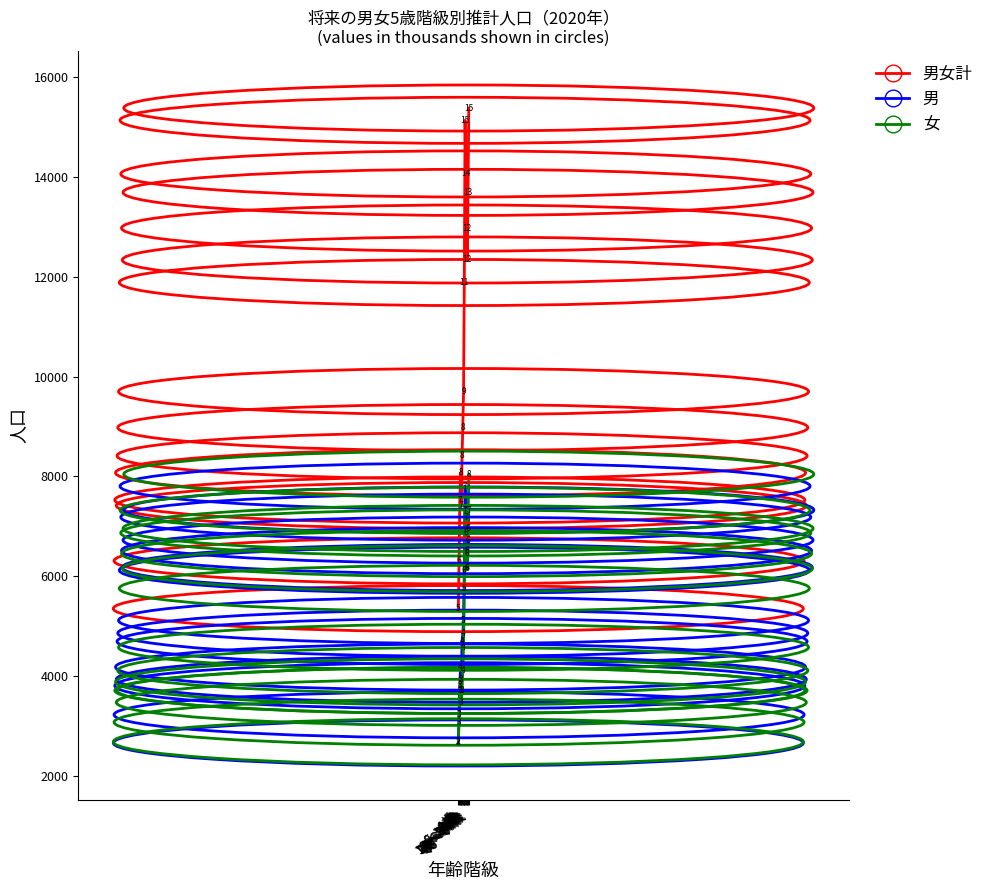

In 女, how many points are lower than both neighbors (excluding endpoints)?

2